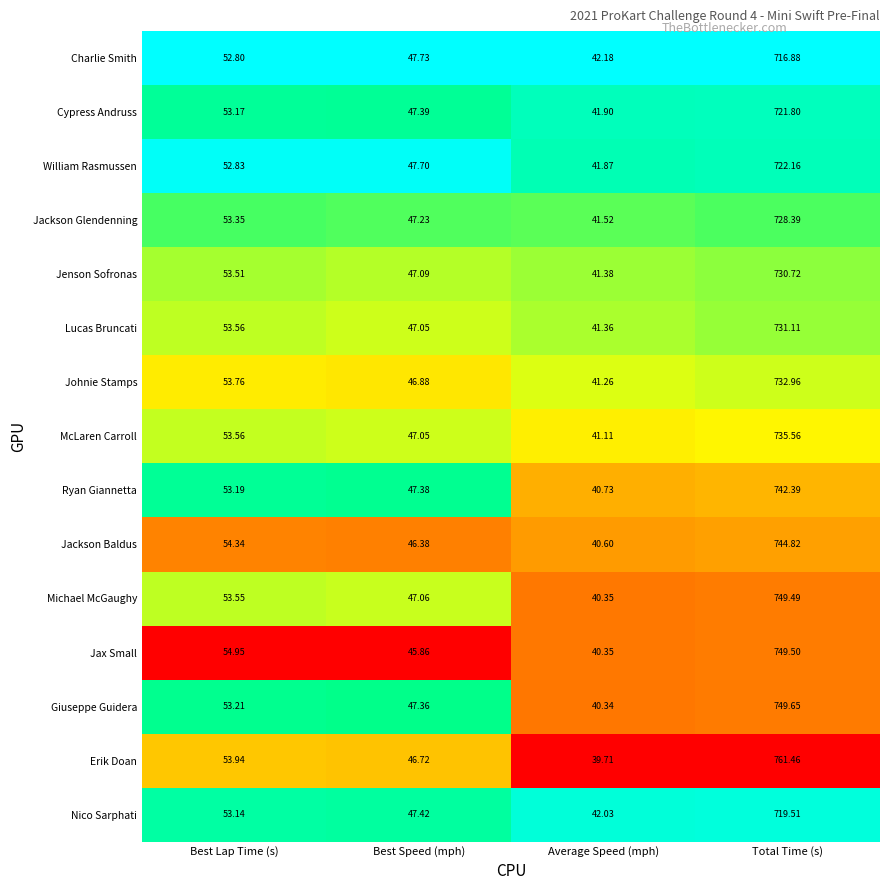

Which series has the widest spread of values?

Erik Doan